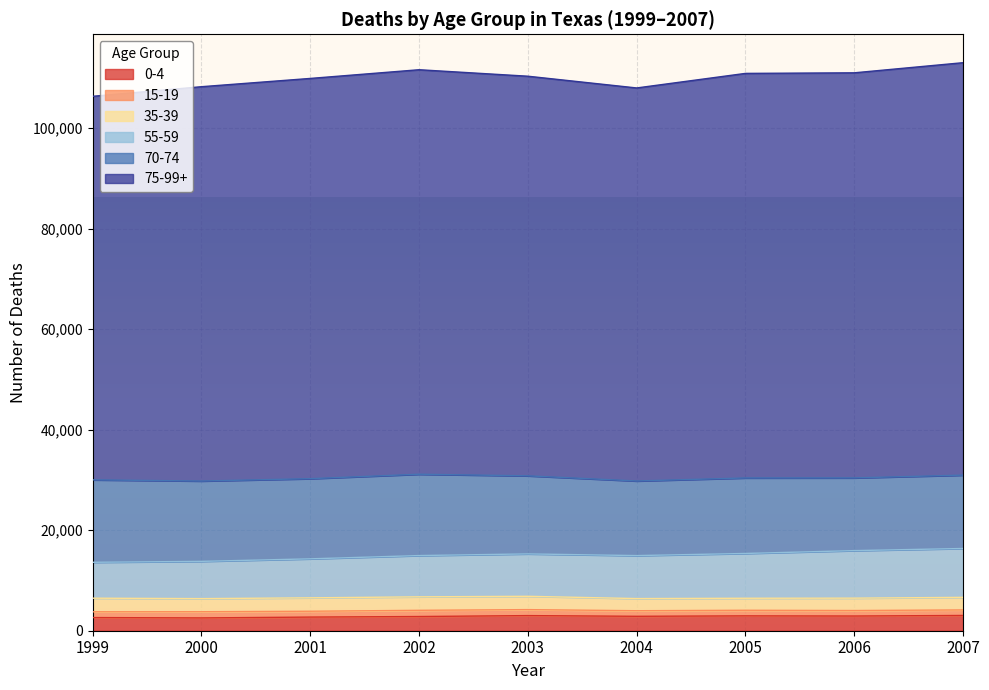

True or false: 0-4 and 55-59 intersect in this chart.

False